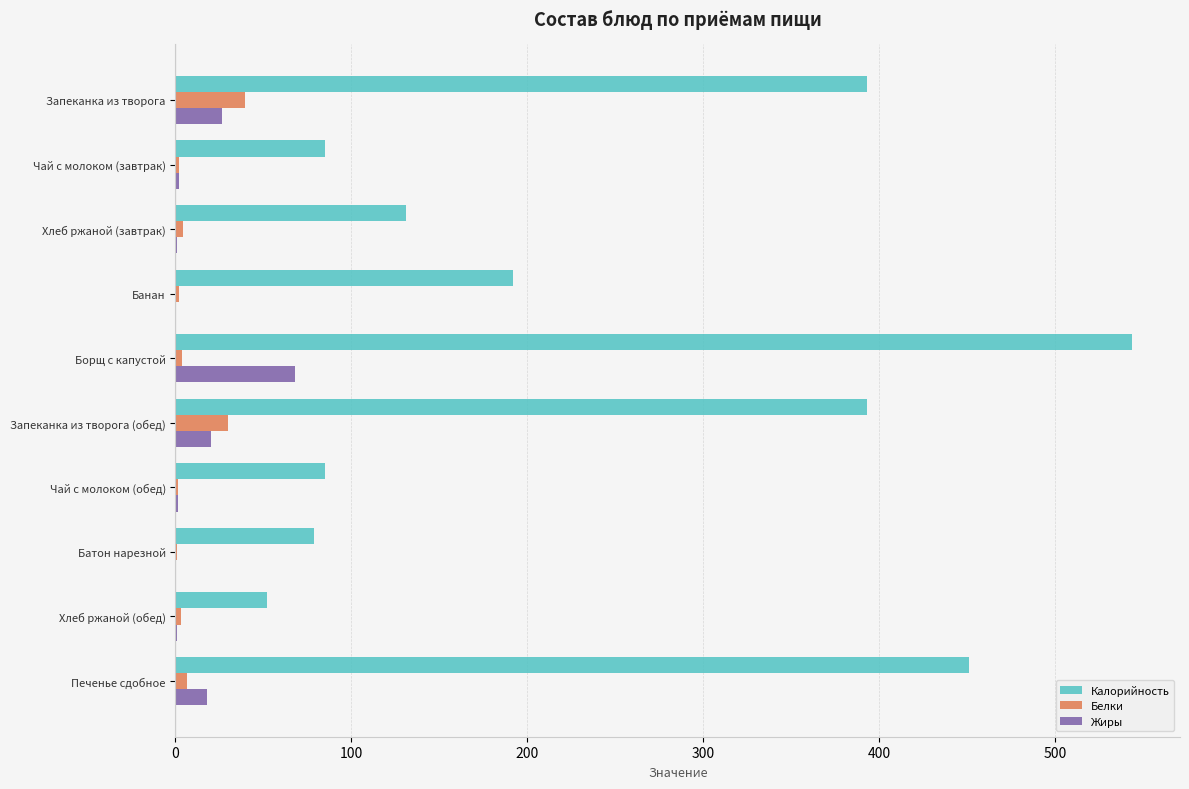

What is the sum of all Белки values?

93.5